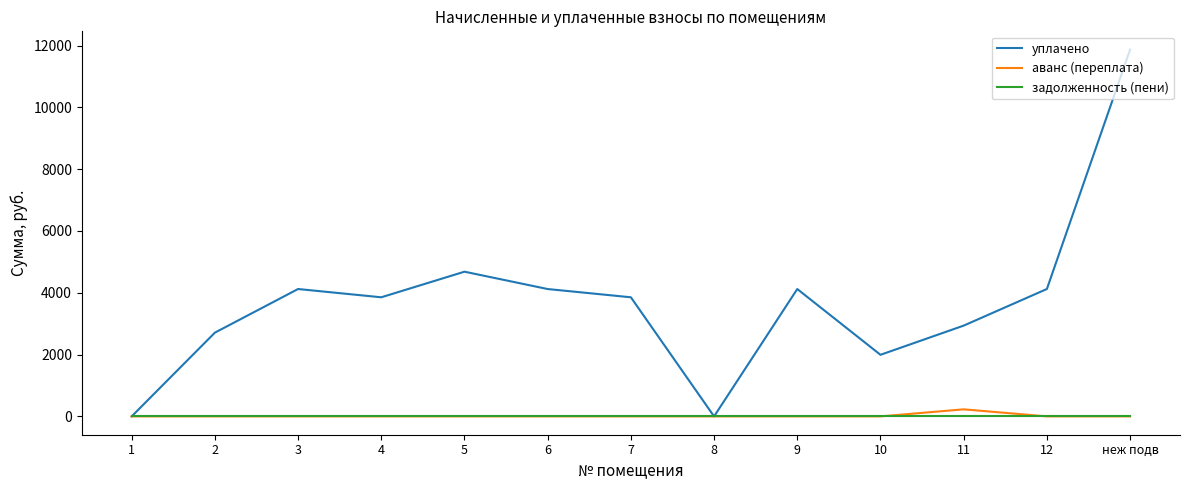

Is the value of задолженность (пени) at 6 greater than the value of уплачено at неж подв?

No